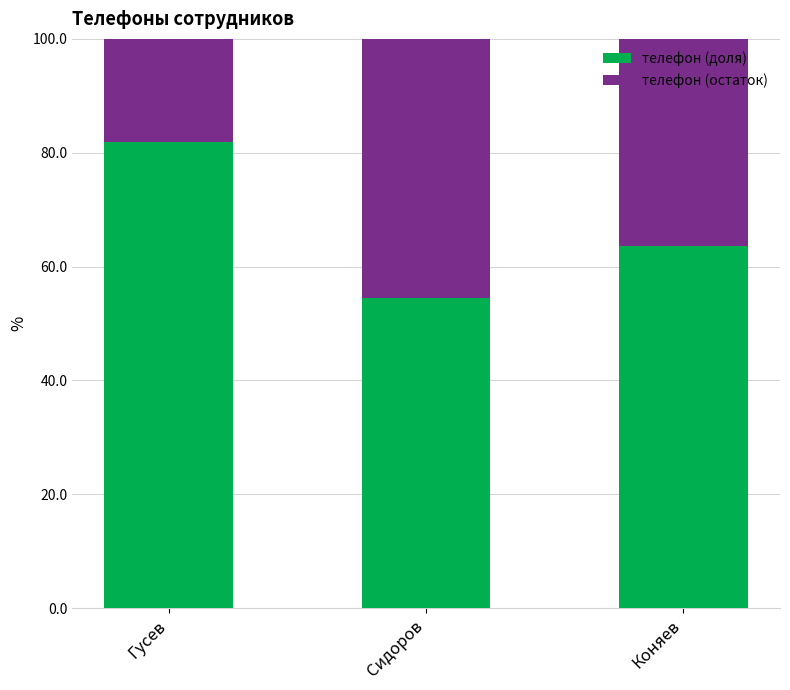

True or false: телефон (доля) has a value of 112.1 at Коняев.

False